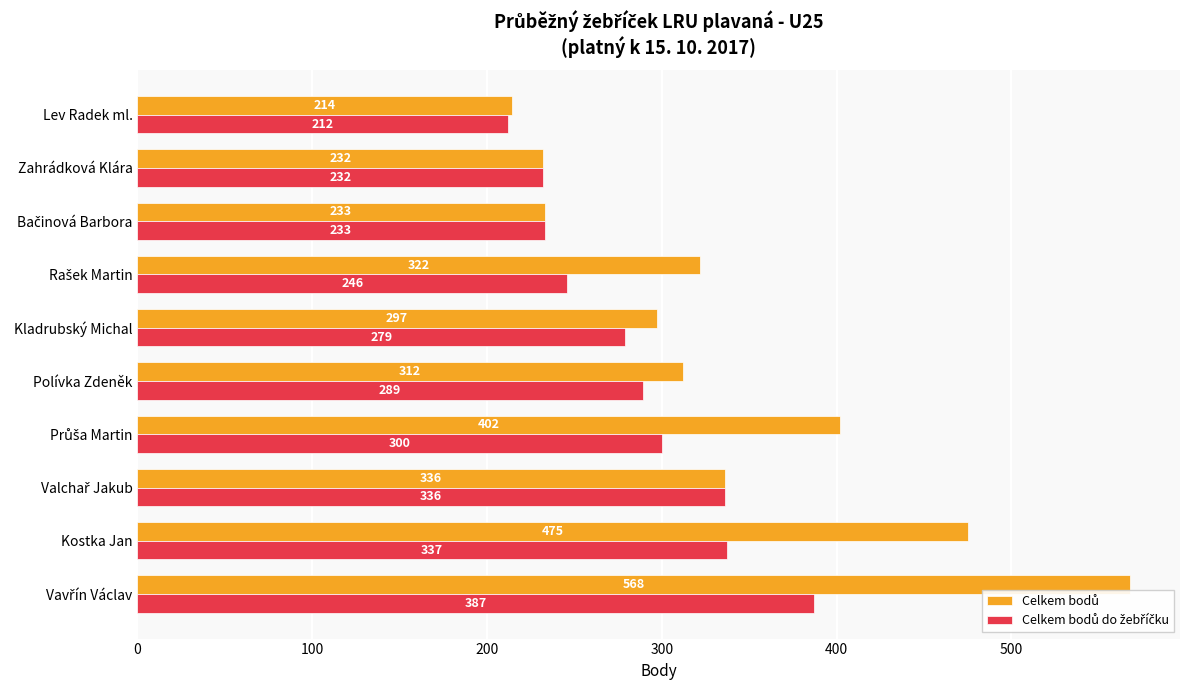

What is the greatest value displayed?

568